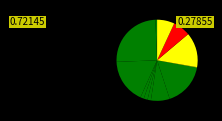

Is there any slice that represents more than half of the pie?

No